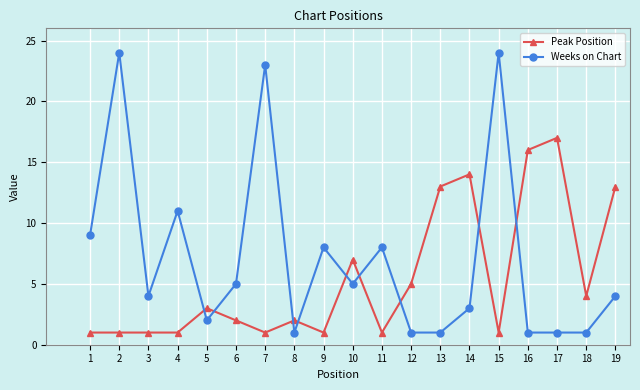

How many times do Weeks on Chart and Peak Position cross each other?

9